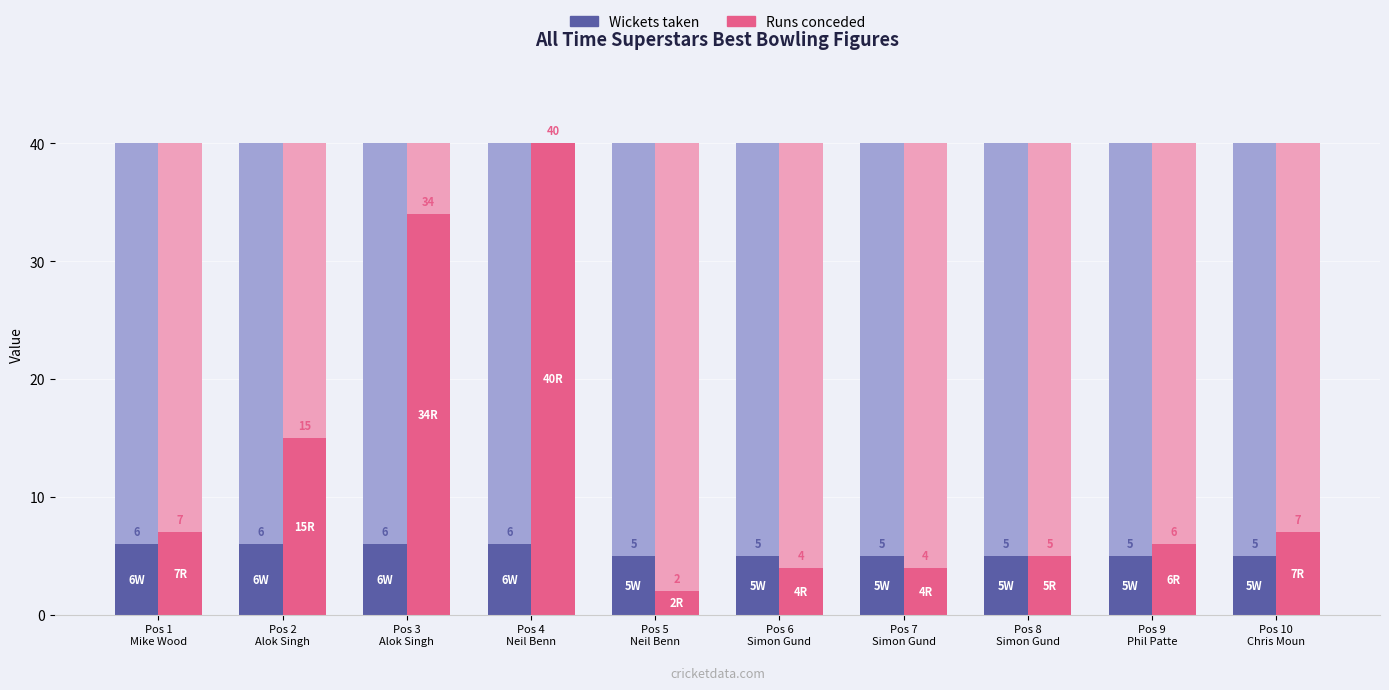

What position from the left is Pos 10
Chris Moun?

10